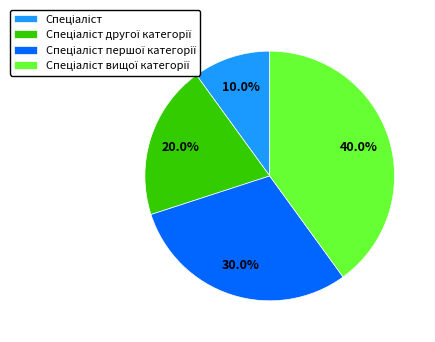

Is there a majority slice in this chart?

No